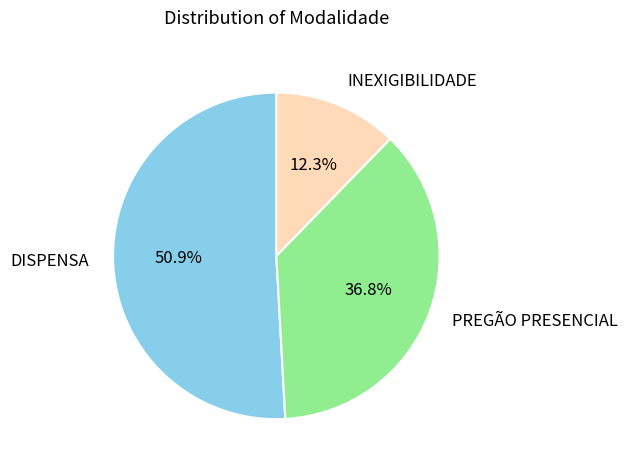

Which slice is the largest?

DISPENSA